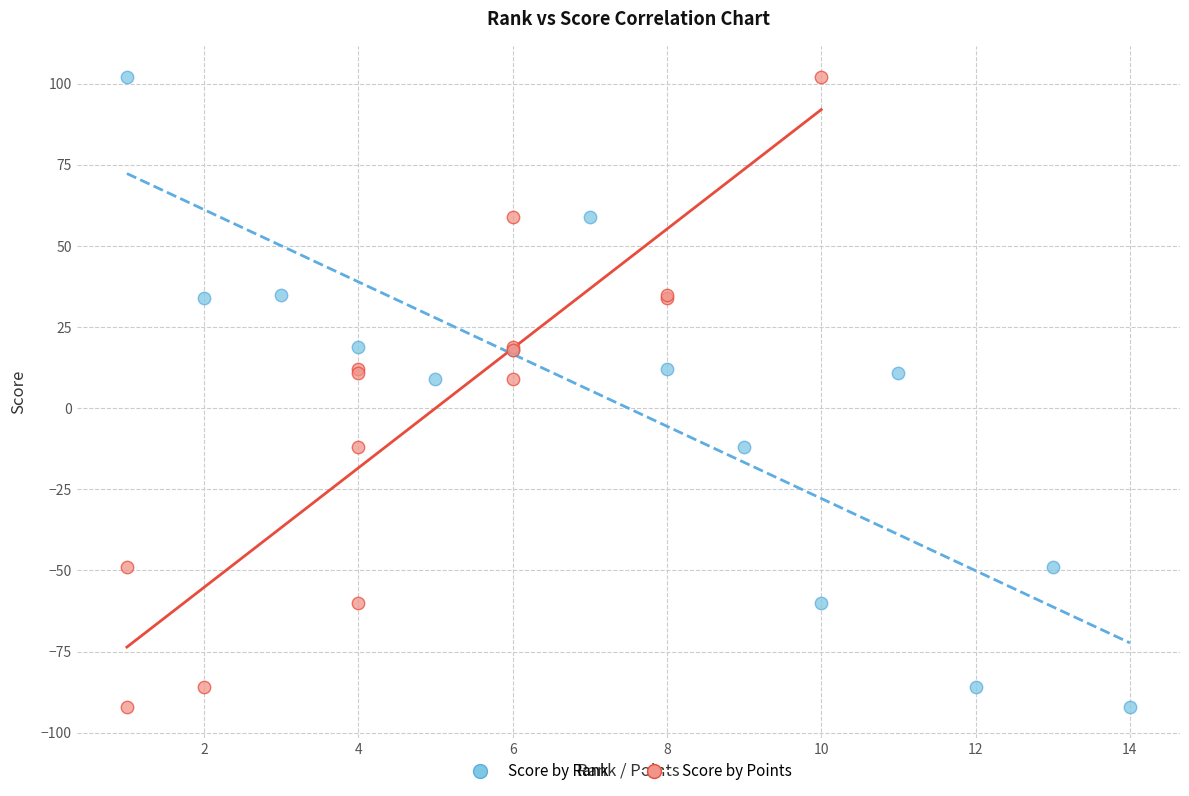

What are all the series names shown in the legend?

Score by Rank, Score by Points